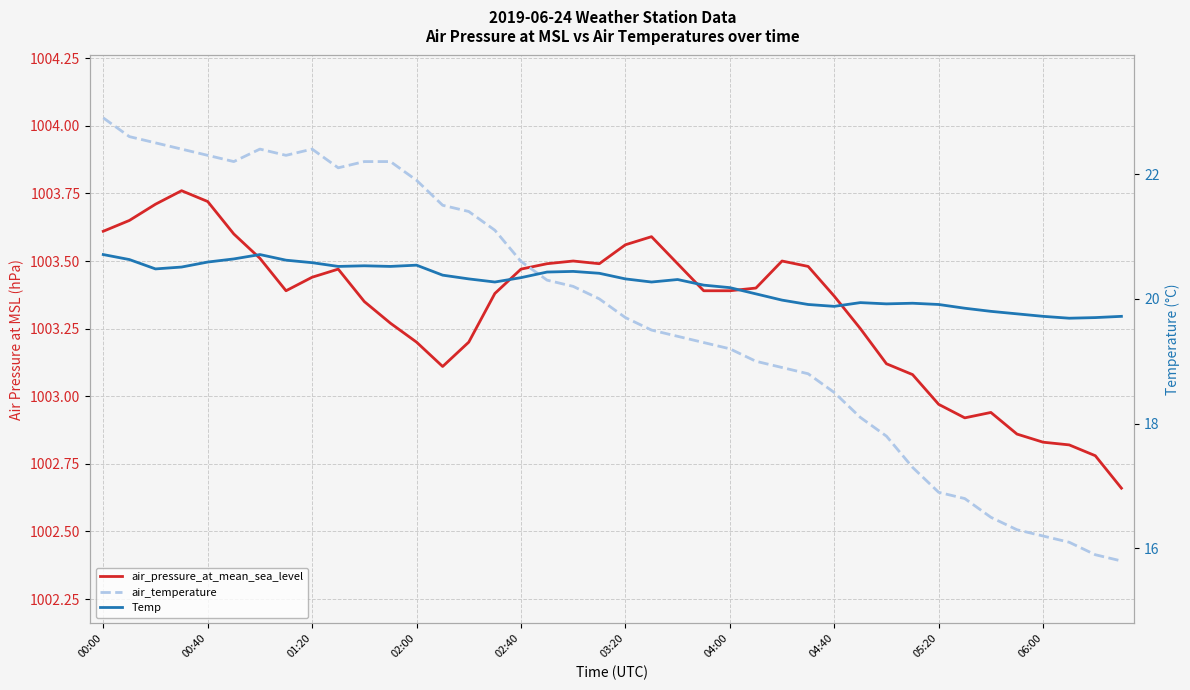

Rank the series by their maximum value, from highest to lowest.

air_pressure_at_mean_sea_level, air_temperature, Temp